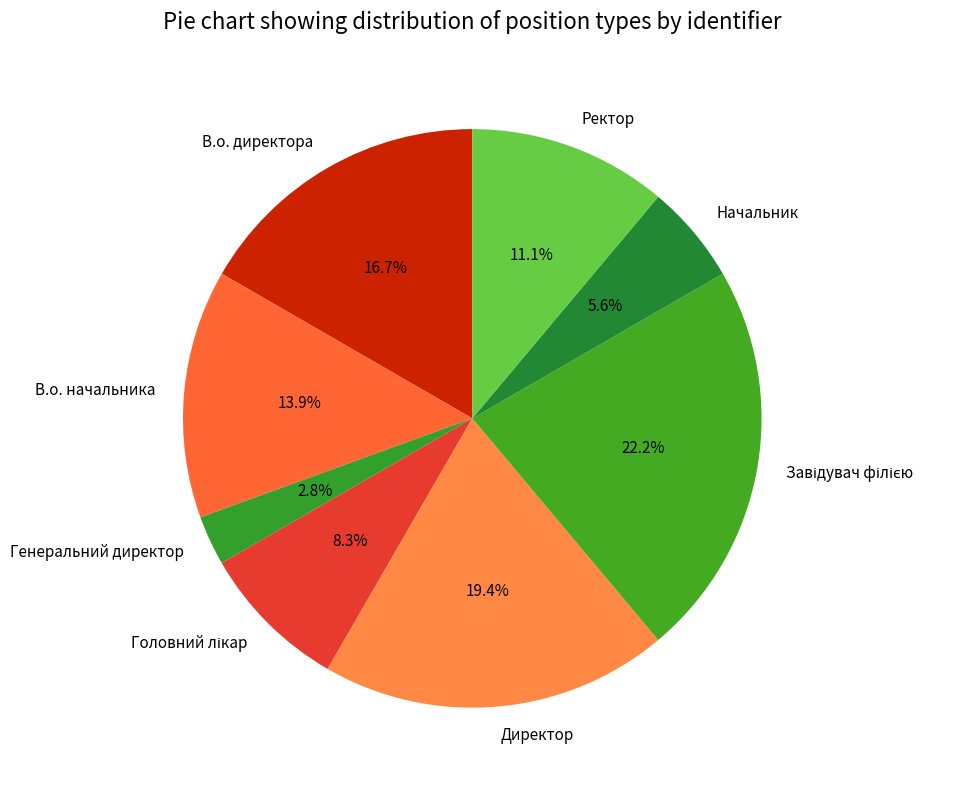

Is the sum of В.о. директора and Генеральний директор greater than half?

No